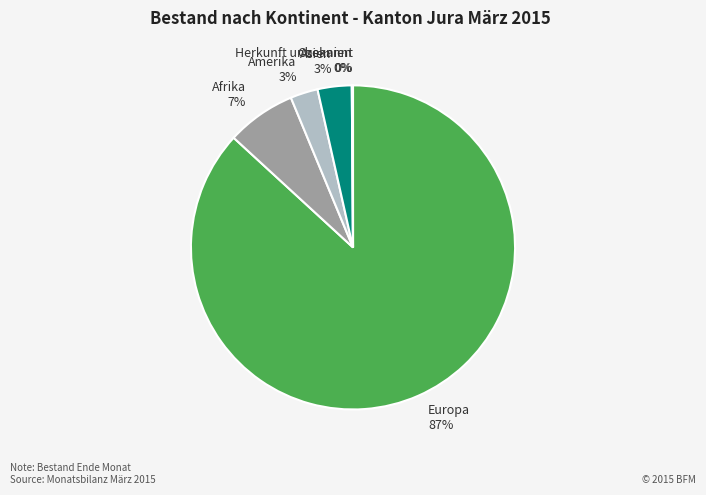

True or false: Afrika accounts for 15% of the total.

False